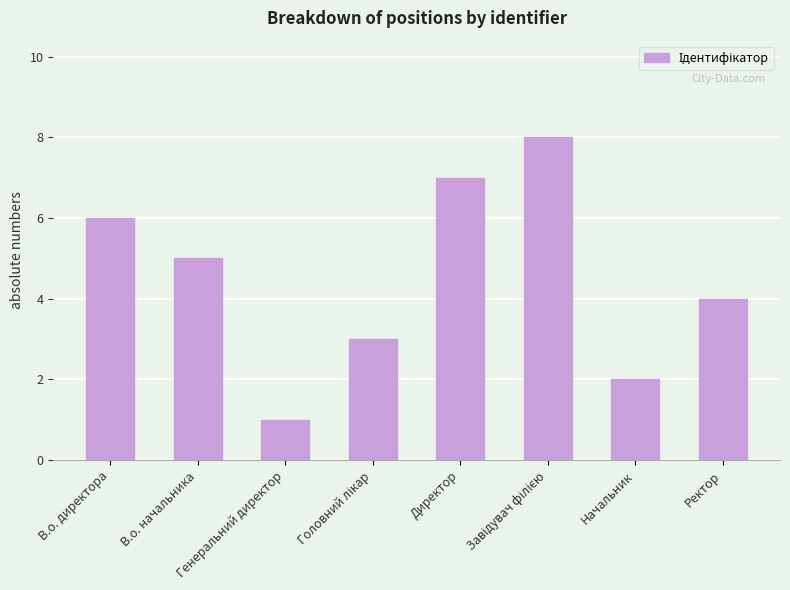

Which category has the lowest value across all series?

Генеральний директор